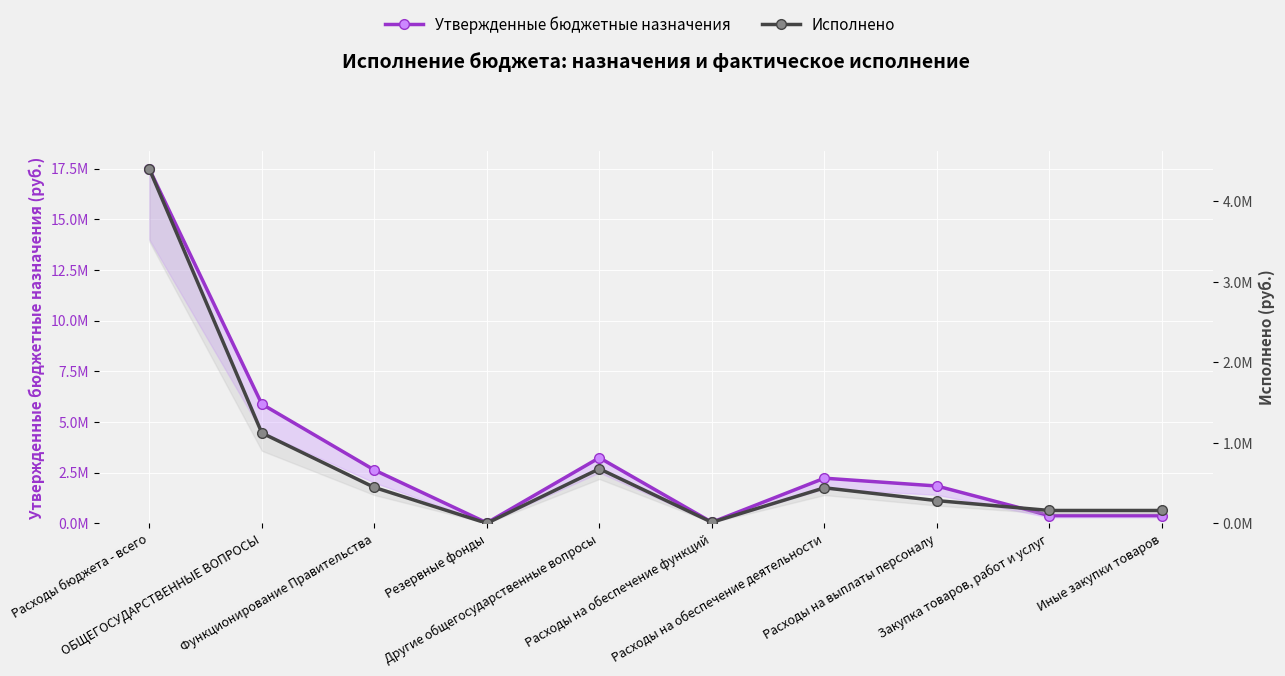

What is the total value across all series at Резервные фонды?

20000.0